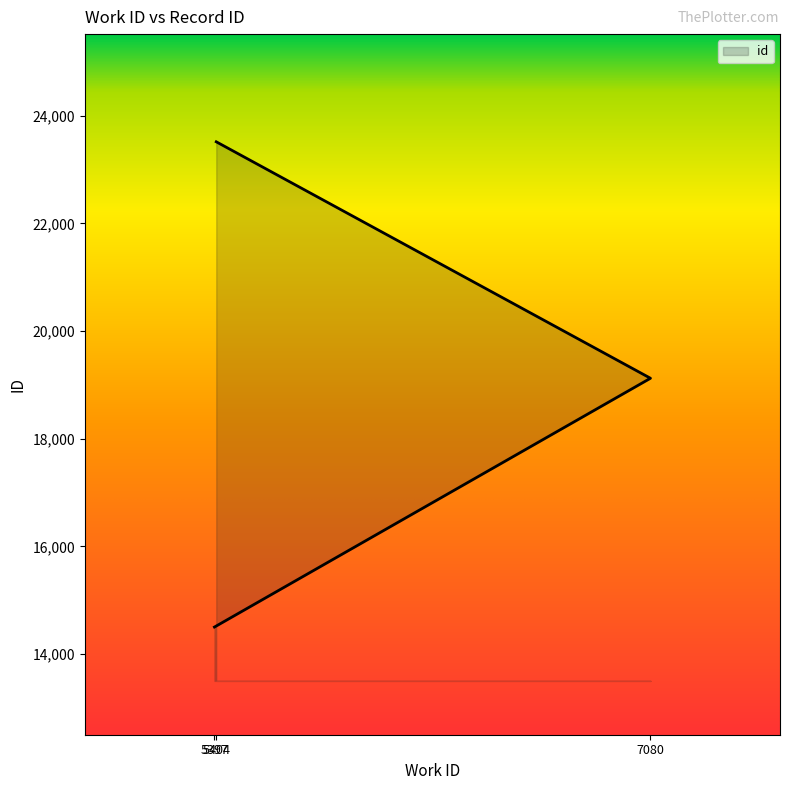

What is the difference between the second highest and minimum values?

4621